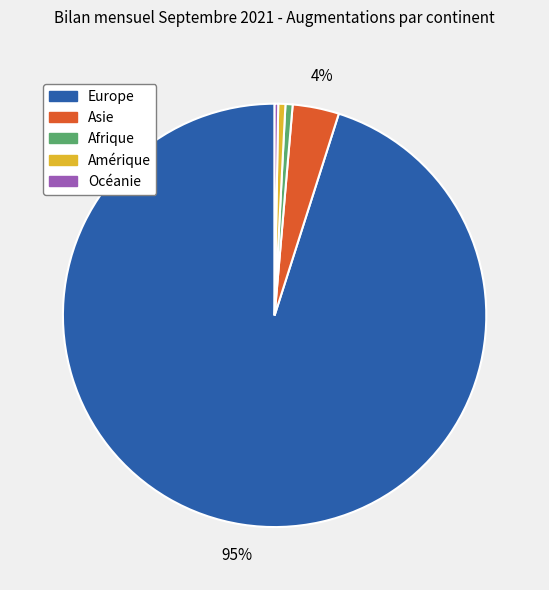

To the nearest percent, what is the average slice percentage?

20%